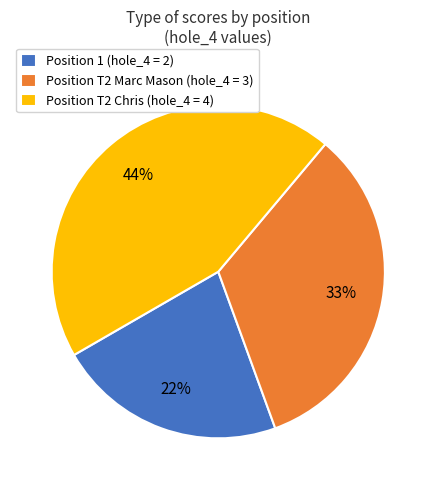

Approximately how many times larger is the value at Position T2 Chris (hole_4 = 4) compared to Position 1 (hole_4 = 2)?

2.0